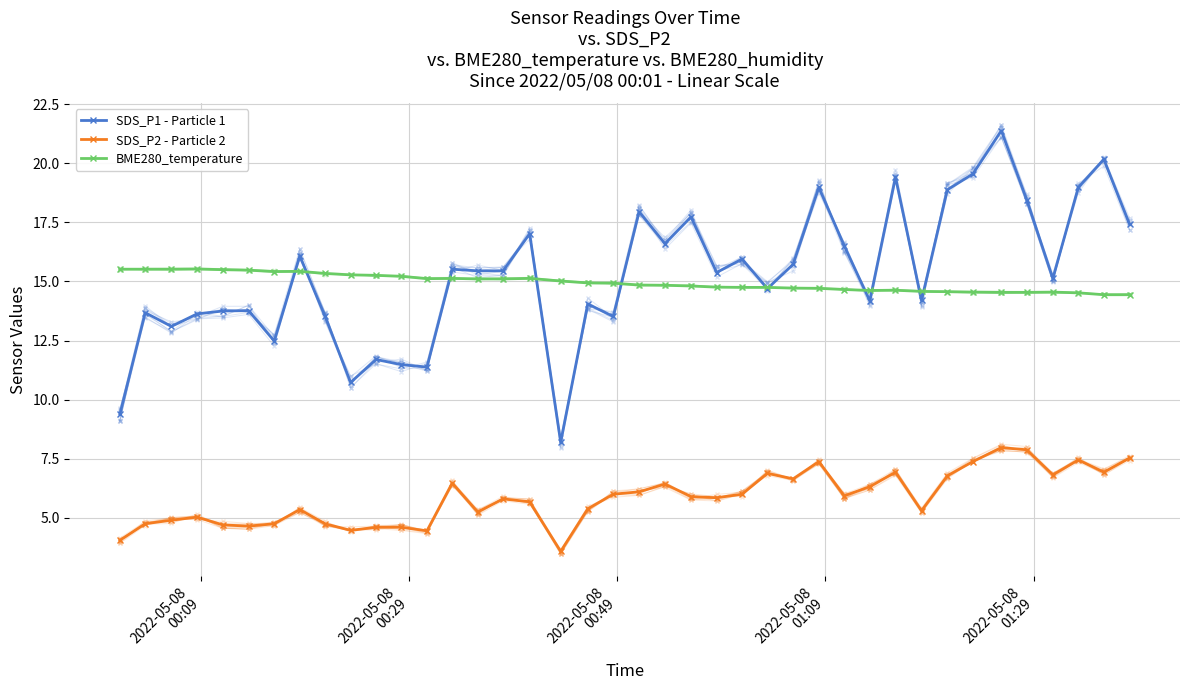

Reading left to right, list all the values displayed in this chart.

SDS_P1 - Particle 1: 9.4	13.7	13.1	13.6	13.8	13.8	12.5	16.1	13.5	10.7	11.7	11.5	11.4	15.5	15.4	15.4	17.0	8.2	14.1	13.5	17.9	16.6	17.7	15.4	15.9	14.7	15.7	19.0	16.5	14.2	19.4	14.2	18.9	19.6	21.4	18.4	15.1	19.0	20.2	17.4
SDS_P2 - Particle 2: 4.0	4.8	4.9	5.0	4.7	4.7	4.8	5.3	4.8	4.5	4.6	4.6	4.5	6.5	5.2	5.8	5.7	3.6	5.4	6.0	6.1	6.4	5.9	5.8	6.0	6.9	6.7	7.4	5.9	6.3	6.9	5.3	6.8	7.4	8.0	7.9	6.8	7.5	6.9	7.5
BME280_temperature: 15.5	15.5	15.5	15.5	15.5	15.5	15.4	15.4	15.3	15.3	15.3	15.2	15.1	15.1	15.1	15.1	15.1	15.0	14.9	14.9	14.8	14.8	14.8	14.8	14.8	14.8	14.7	14.7	14.7	14.6	14.6	14.6	14.6	14.6	14.5	14.5	14.6	14.5	14.4	14.4